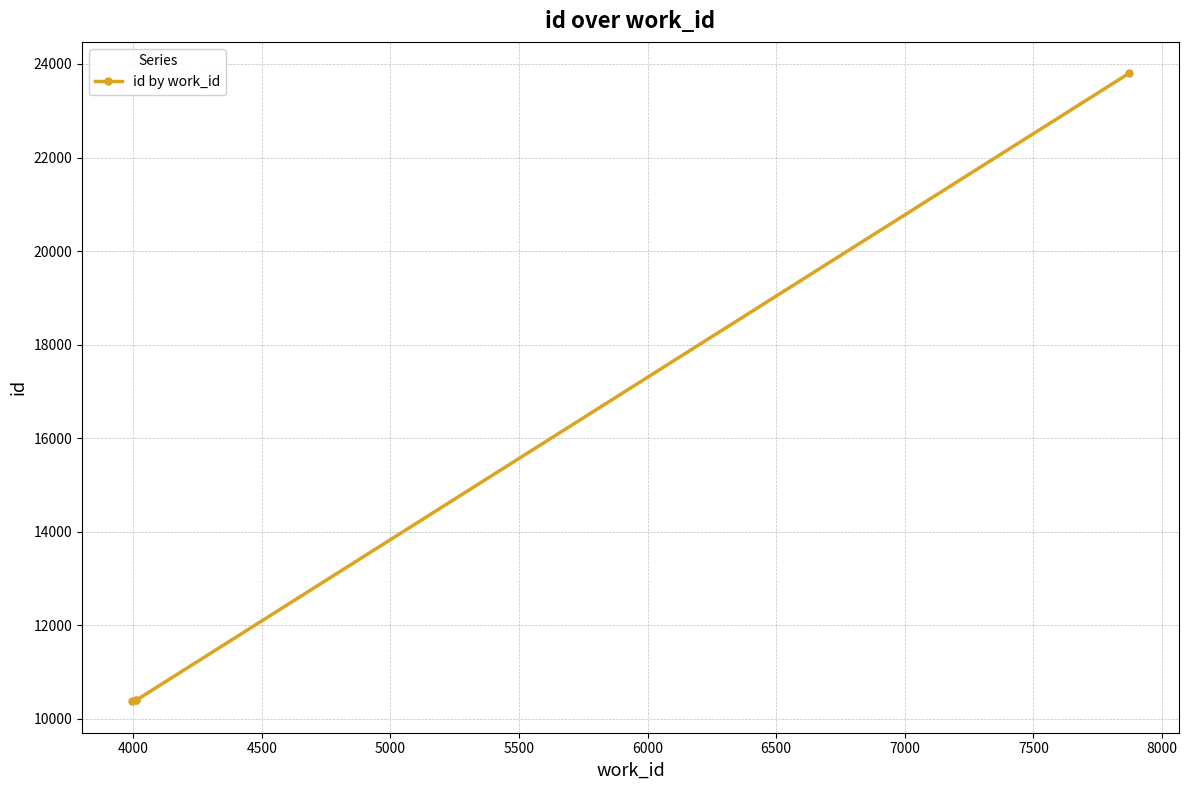

What is the average value?

13741.6